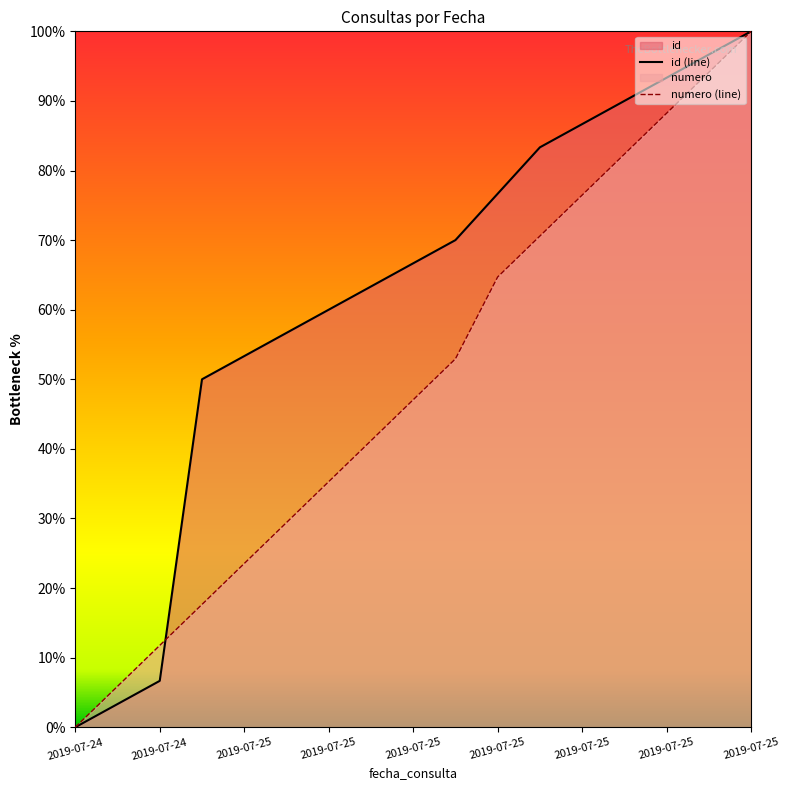

At which label is numero closest to 50?

2019-07-25